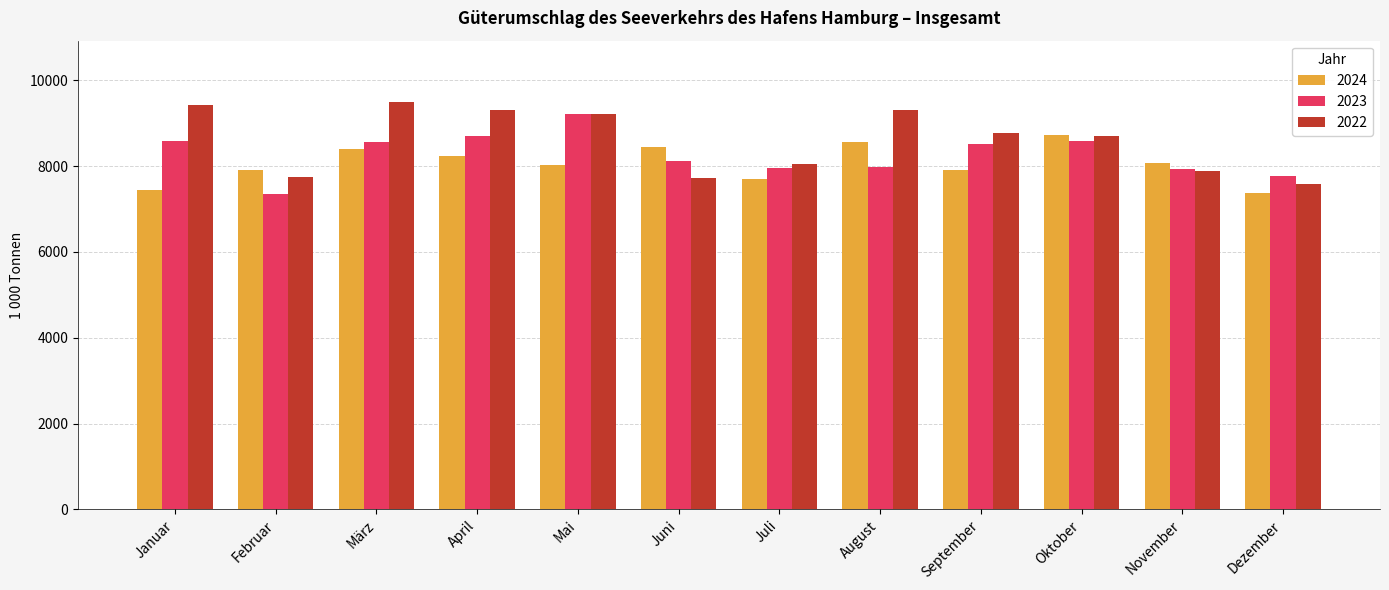

The value of 2022 at März is 9500.9. True or false?

True